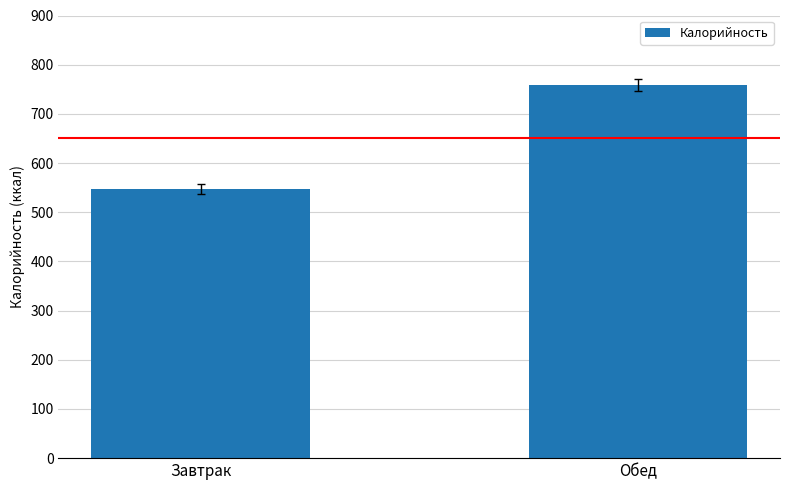

How many values are below 758?

1